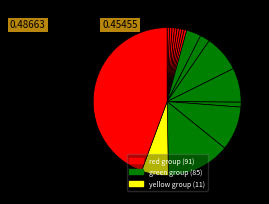

How many segments does this pie chart have?

17